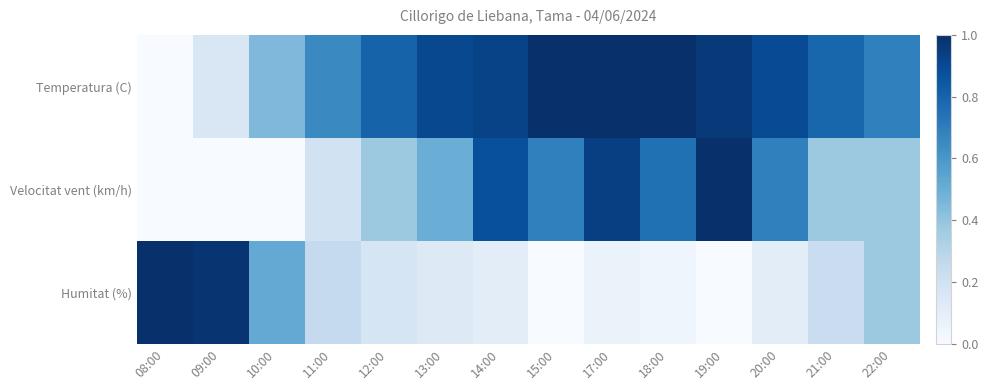

Reading right to left, transcribe all the data shown in this chart.

Temperatura (C): 22:00=0.7	21:00=0.8	20:00=0.9	19:00=1.0	18:00=1.0	17:00=1.0	15:00=1.0	14:00=0.9	13:00=0.9	12:00=0.8	11:00=0.7	10:00=0.5	09:00=0.1	08:00=0.0
Velocitat vent (km/h): 22:00=0.4	21:00=0.4	20:00=0.7	19:00=1.0	18:00=0.8	17:00=0.9	15:00=0.7	14:00=0.9	13:00=0.5	12:00=0.4	11:00=0.2	10:00=0.0	09:00=0.0	08:00=0.0
Humitat (%): 22:00=0.4	21:00=0.2	20:00=0.1	19:00=0.0	18:00=0.0	17:00=0.1	15:00=0.0	14:00=0.1	13:00=0.1	12:00=0.2	11:00=0.2	10:00=0.5	09:00=1.0	08:00=1.0